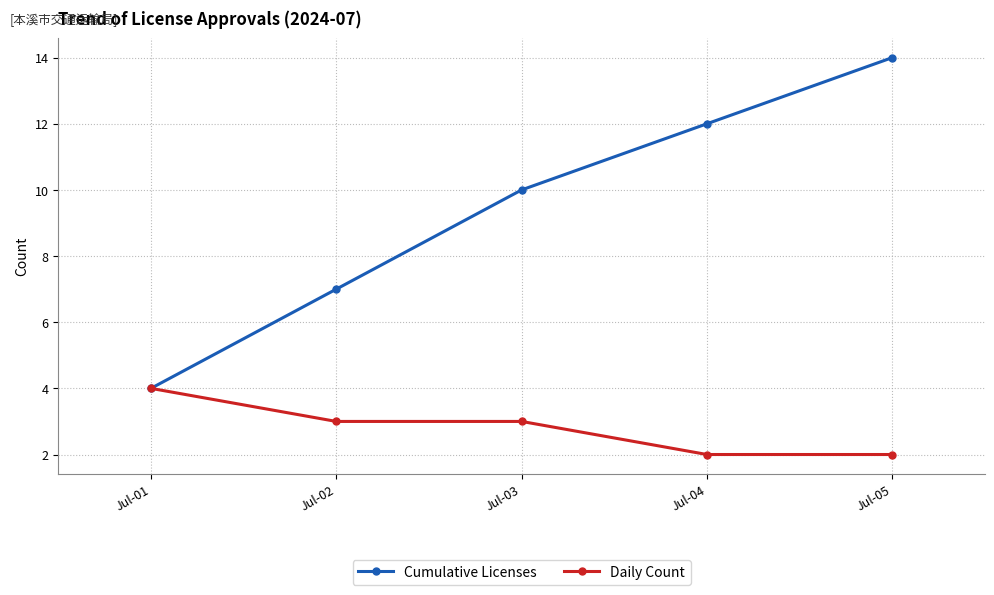

Read the Daily Count value at Jul-01.

4